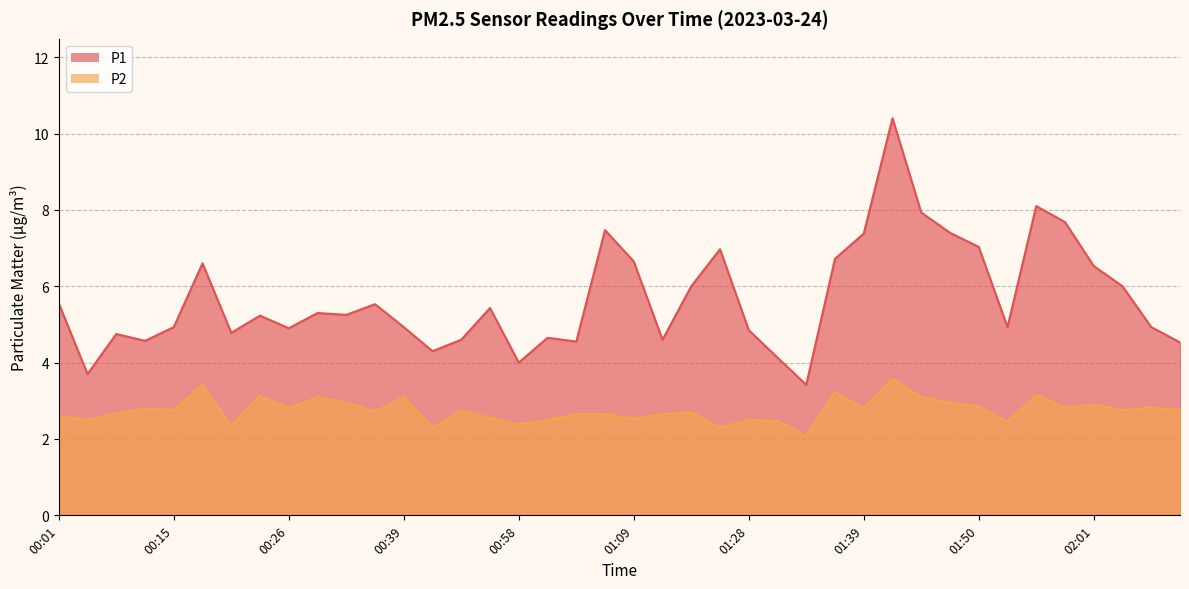

The P2 series shows 3.6 at 01:41. True or false?

True